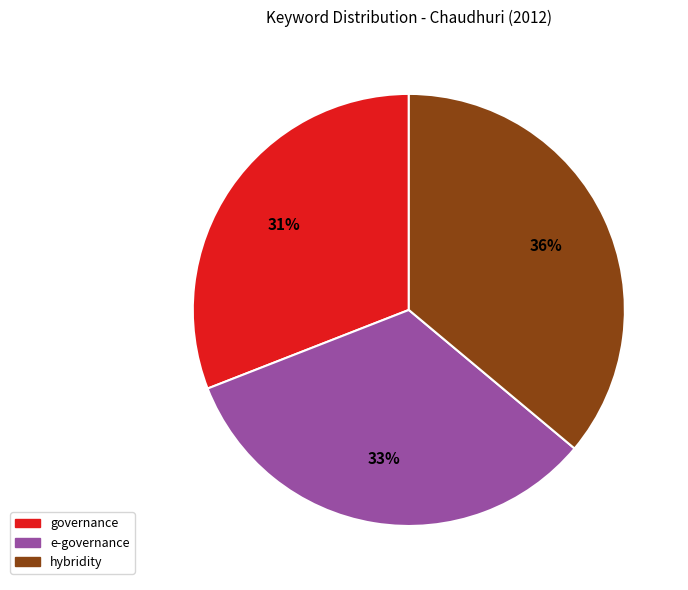

To the nearest percent, what is the difference between the governance and e-governance slice percentages?

2%